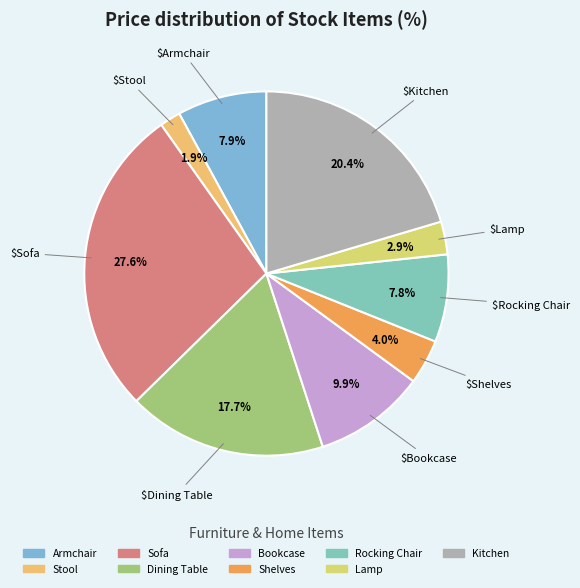

To the nearest percent, what is the difference between the largest and smallest slice percentages?

26%